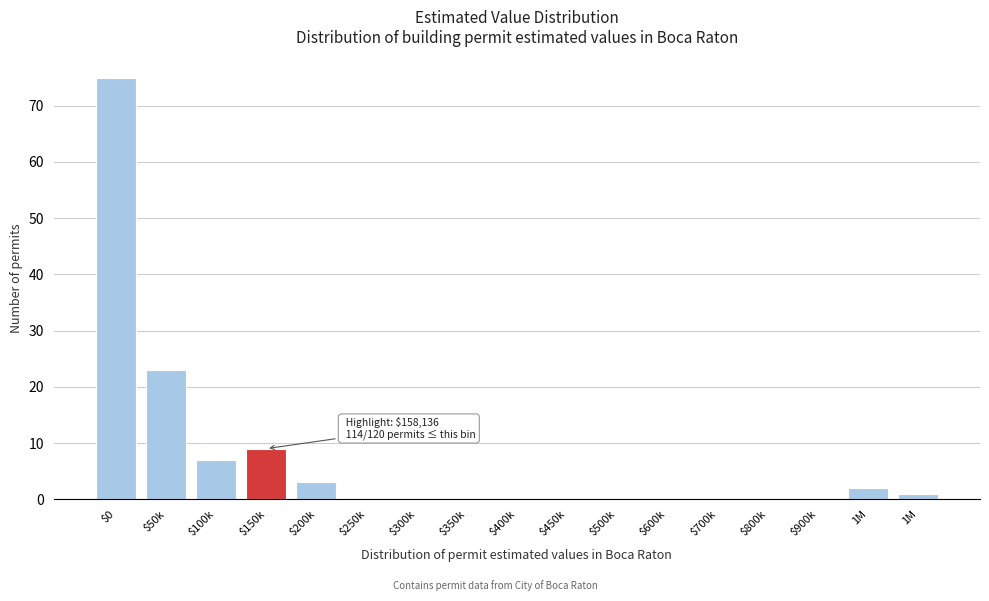

Are the bars horizontal?

No